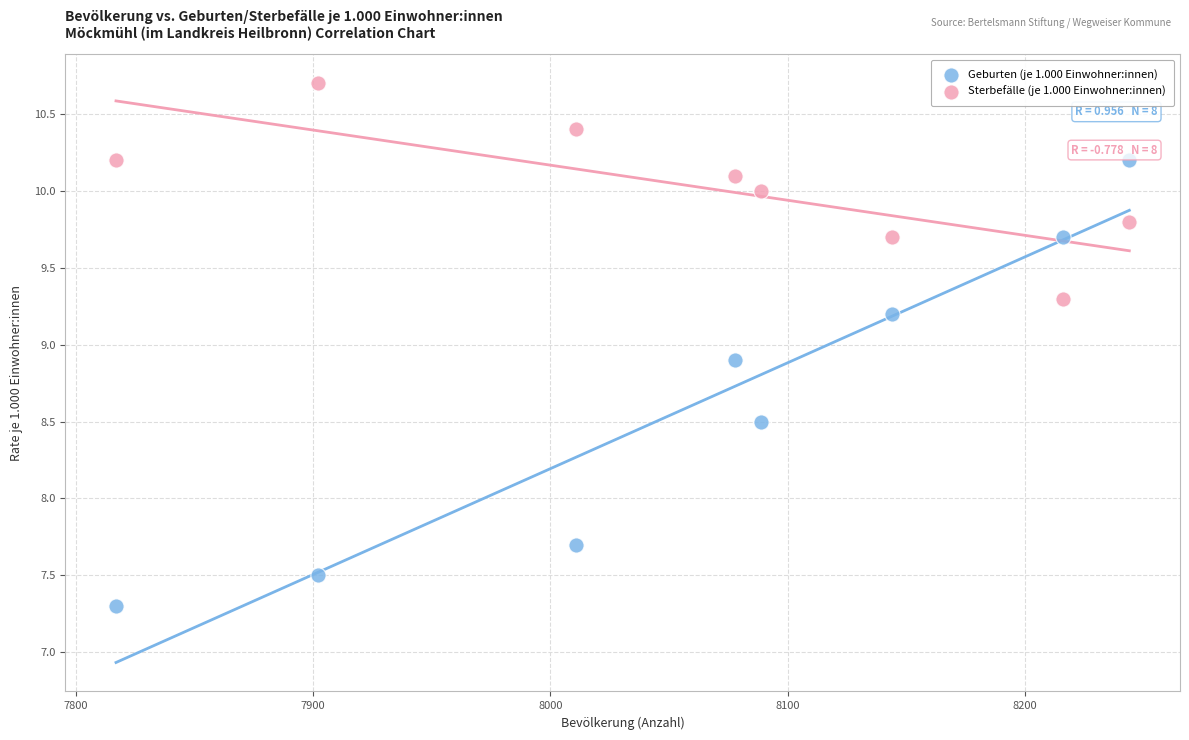

Which series has the largest Y range (max minus min)?

Geburten (je 1.000 Einwohner:innen)